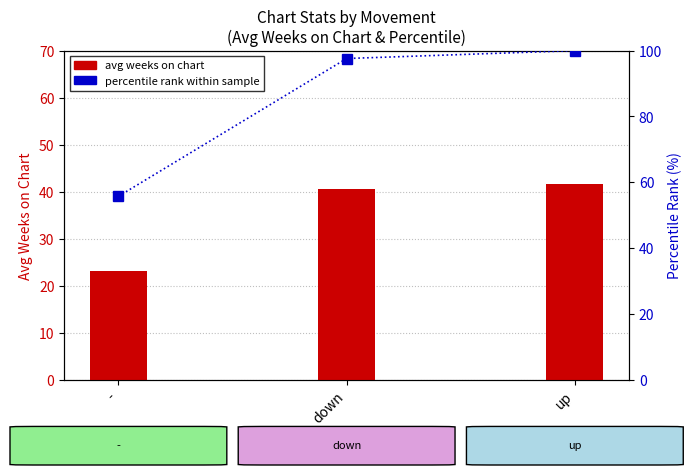

Are the bars grouped side by side (vs. stacked)?

Yes